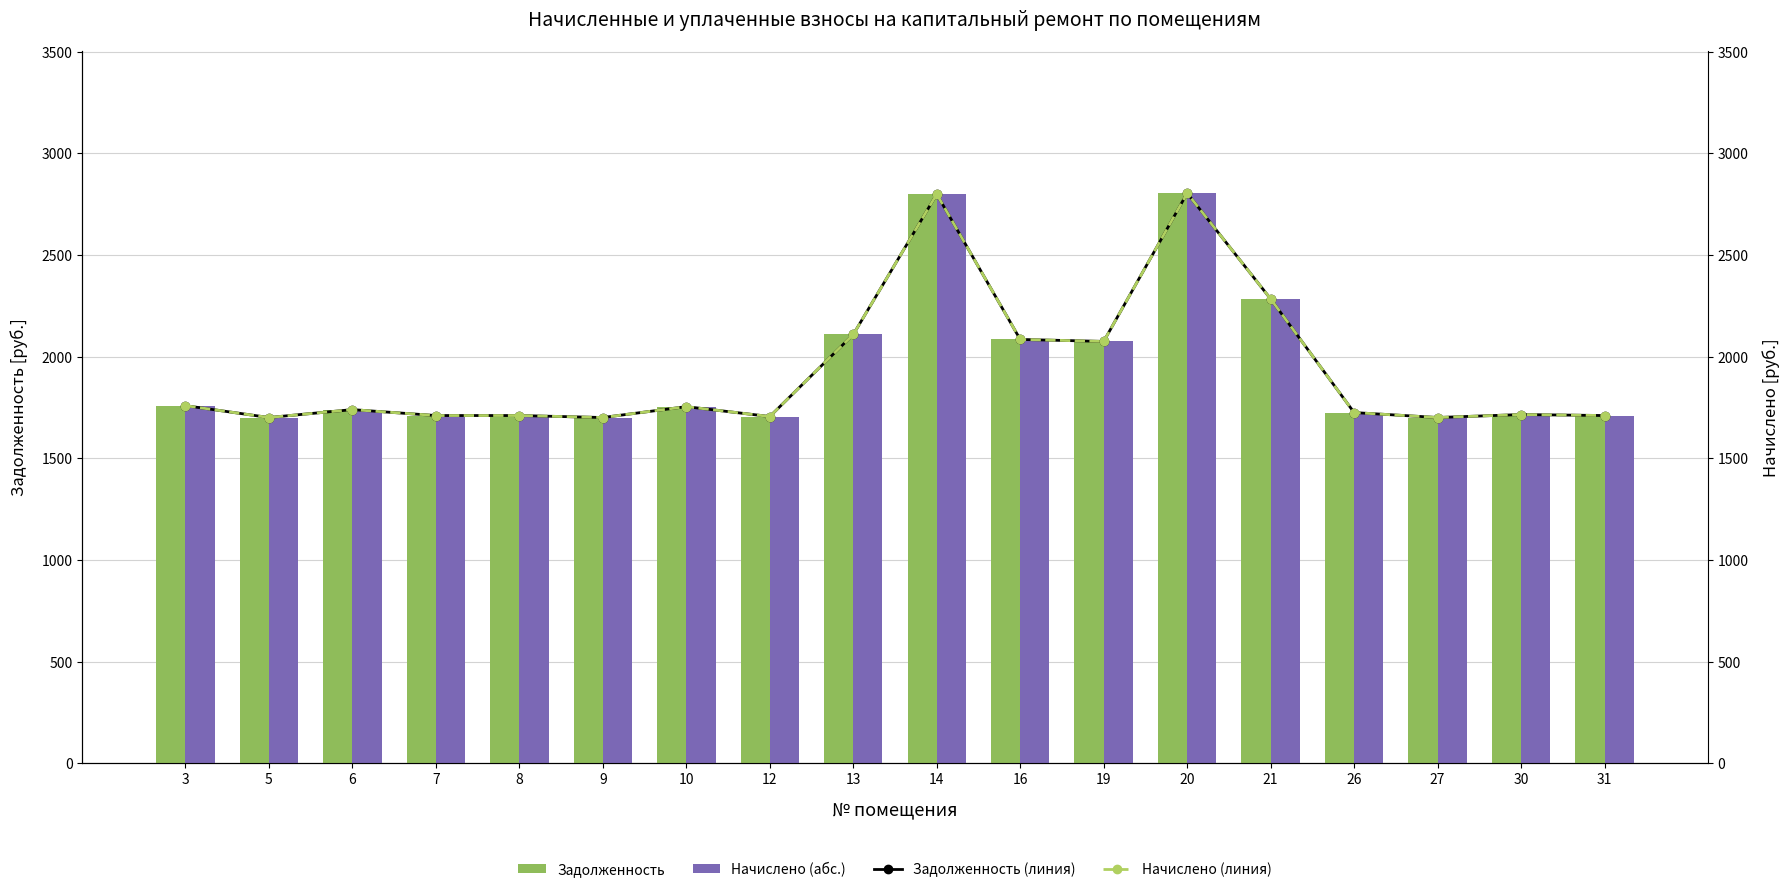

What is the difference between the second highest and second lowest values in the Начислено (абс.) series?

1098.4